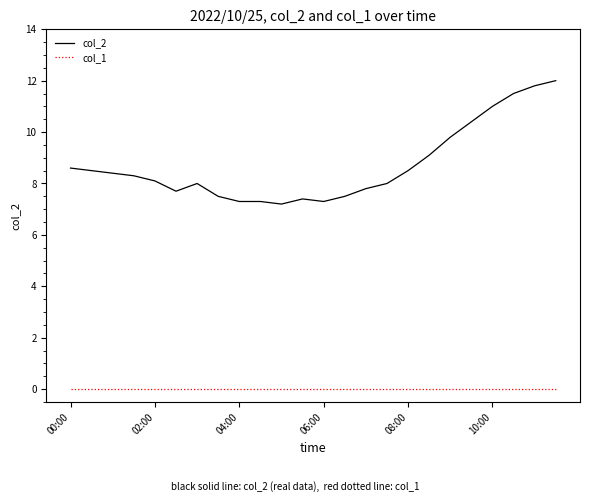

True or false: col_1 and col_2 intersect in this chart.

False